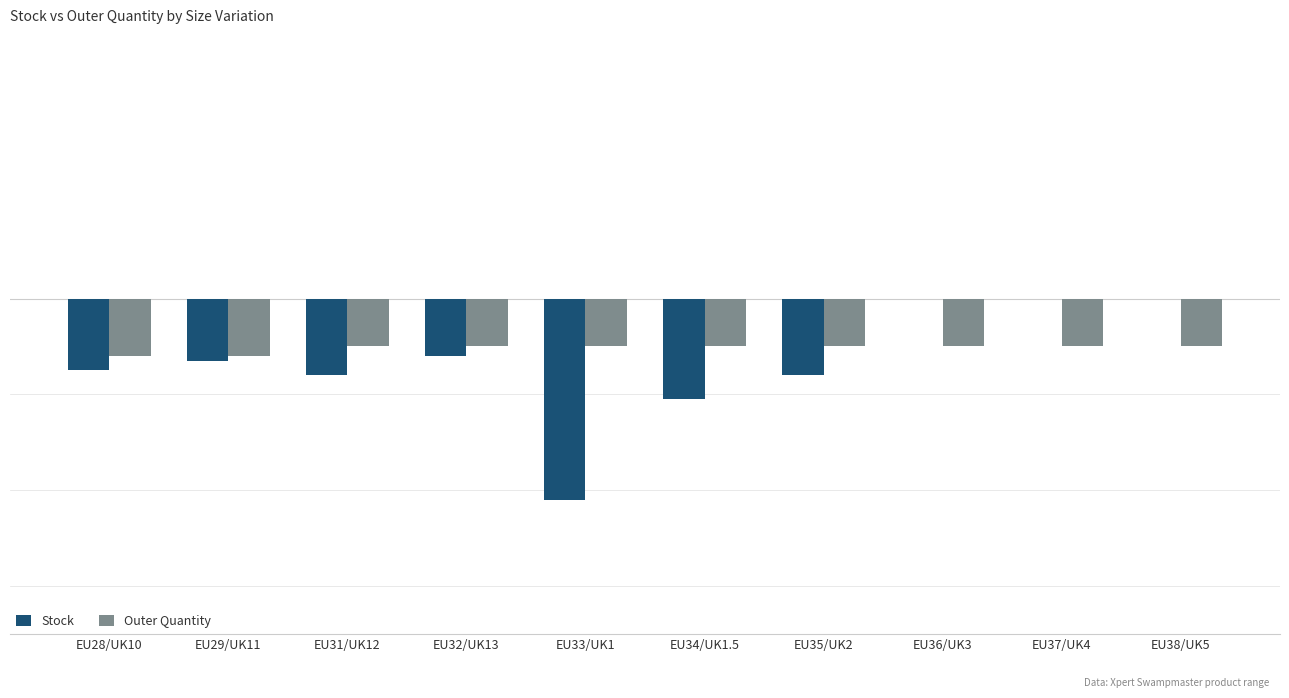

Which series has the largest total across all categories?

Outer Quantity